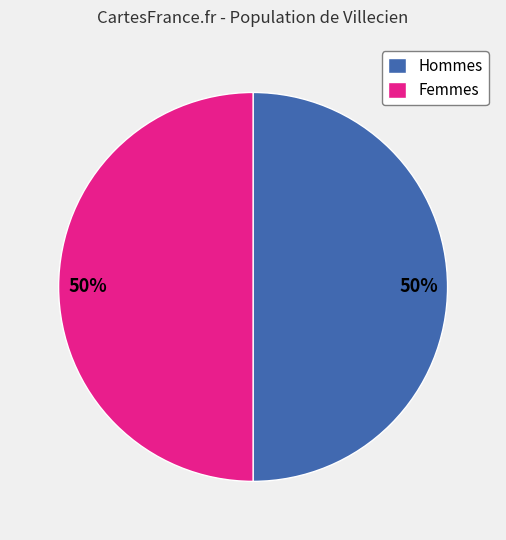

What percentage is the Femmes slice, to the nearest percent?

50%